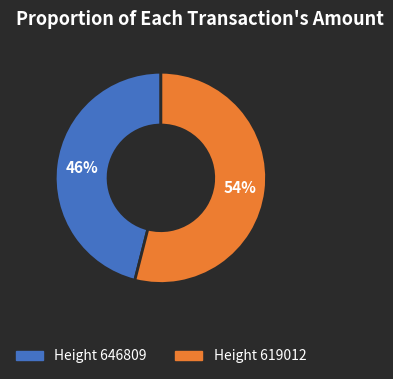

Is there any slice that represents more than half of the pie?

Yes